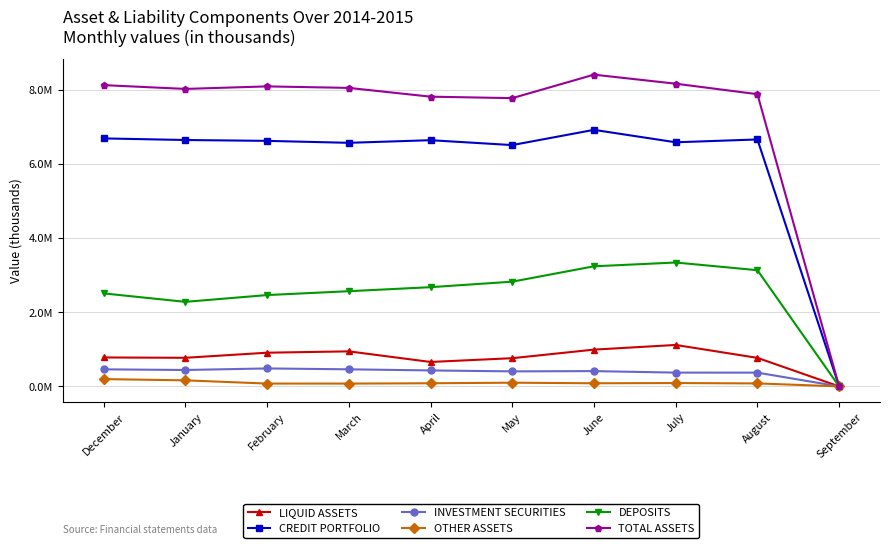

Reading left to right, list all the values displayed in this chart.

LIQUID ASSETS: 780009.7	771132.0	908299.3	944372.0	658564.2	760272.1	991228.0	1117023.2	768896.0	0.0
CREDIT PORTFOLIO: 6683829.0	6640917.2	6617713.3	6564870.5	6635685.1	6504083.1	6914564.5	6579459.0	6655824.1	0.0
INVESTMENT SECURITIES: 459715.2	442475.6	483804.2	460309.5	430241.6	404933.4	411902.2	371579.6	370996.6	0.0
OTHER ASSETS: 196376.4	163268.8	76142.3	75702.3	84618.3	99832.9	84394.3	90443.2	80346.8	0.0
DEPOSITS: 2506693.8	2278821.1	2461553.6	2566032.9	2674132.1	2822606.7	3236945.1	3339121.0	3131698.5	0.0
TOTAL ASSETS: 8119930.3	8017793.6	8085959.2	8045254.2	7809109.2	7769121.5	8402089.0	8158504.9	7876063.5	0.0